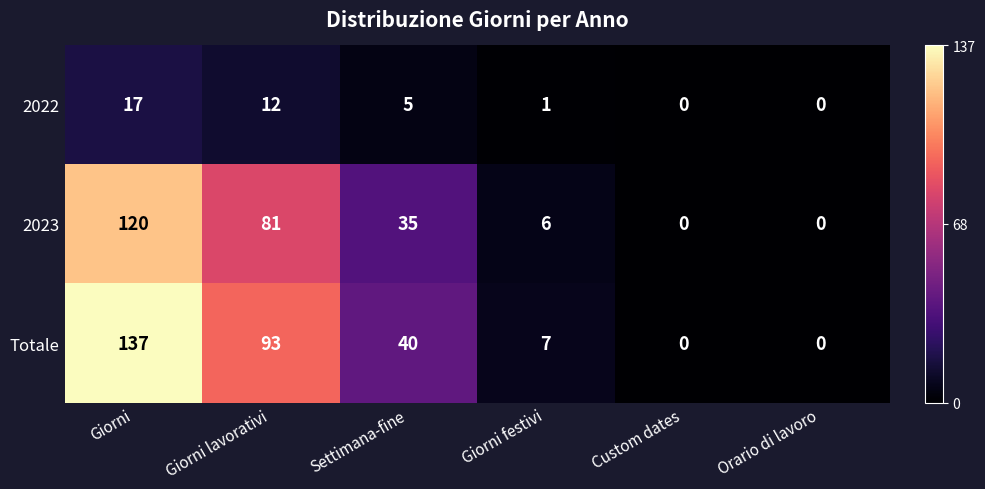

Reading left to right, transcribe all the data shown in this chart.

2022: 17	12	5	1	0	0
2023: 120	81	35	6	0	0
Totale: 137	93	40	7	0	0